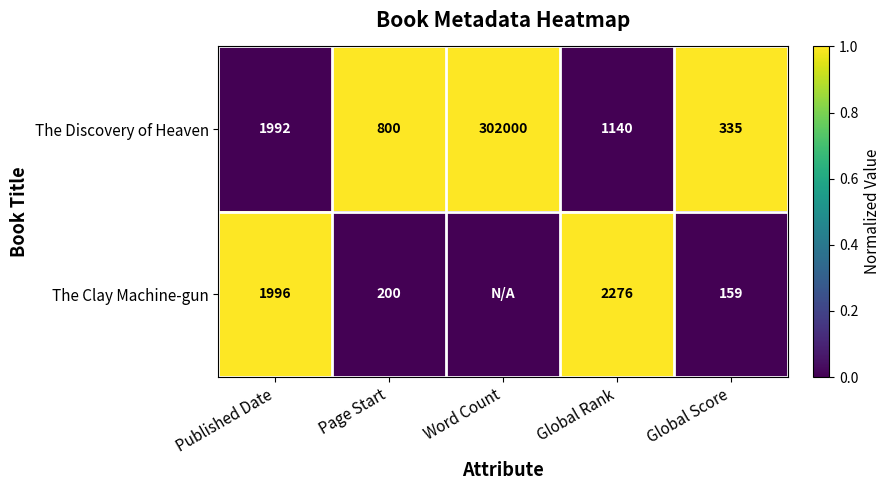

What is the difference between the highest and lowest values at Page Start?

1